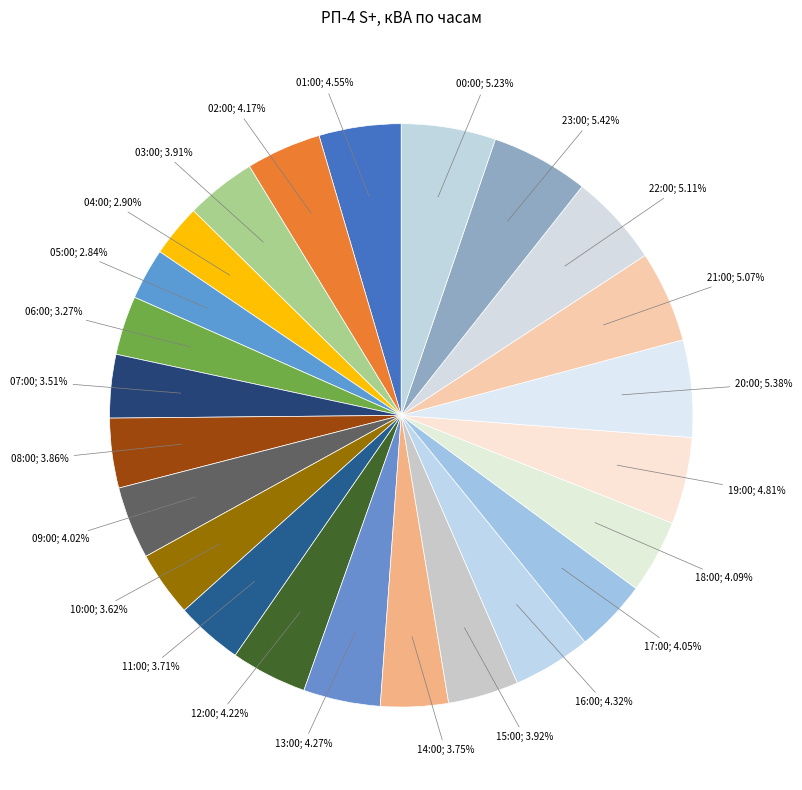

Which category has the biggest portion of the pie?

23:00